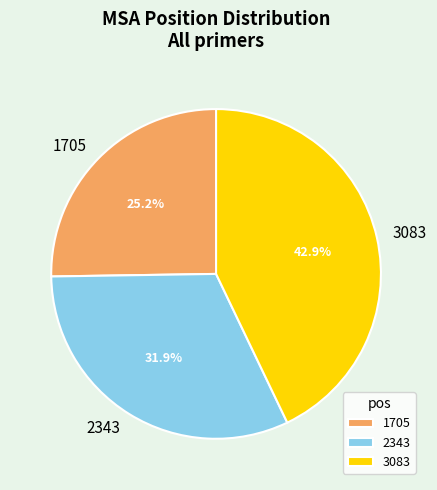

Which category has the smallest portion of the pie?

1705